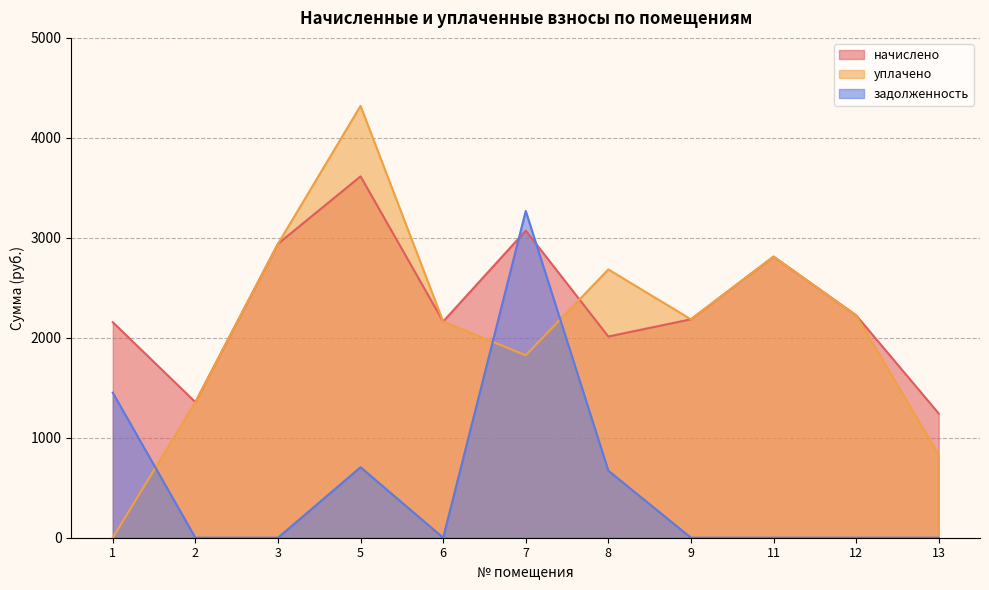

What is the difference between the maximum and minimum values in the начислено series?

2371.9